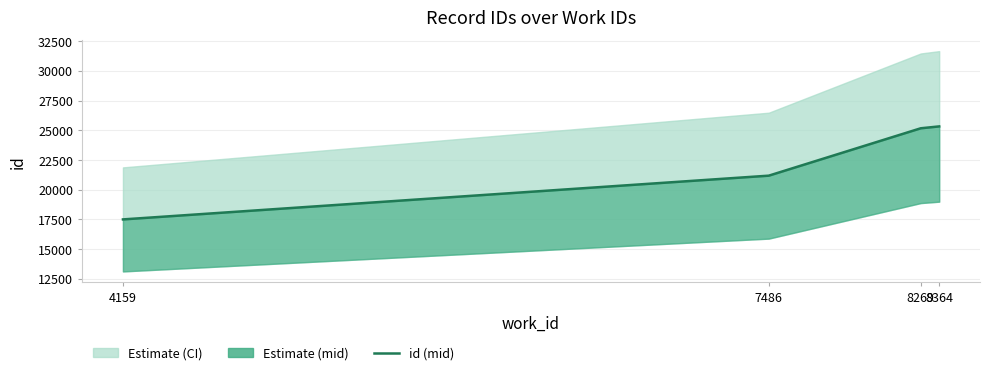

The chart shows a value of 25322.0 at 8364. True or false?

True